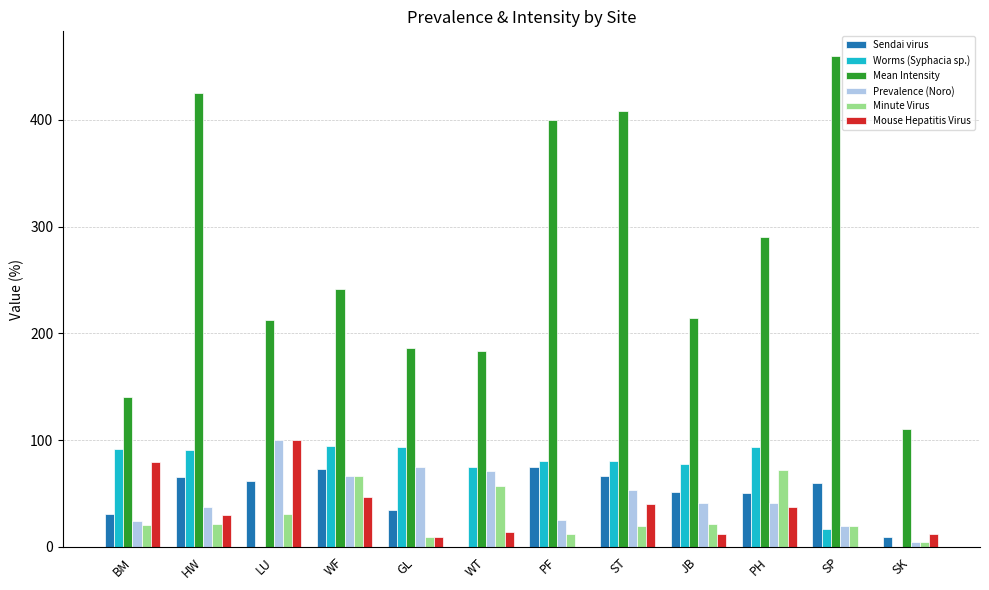

What is the difference between the Worms (Syphacia sp.) values at WF and PH?

0.5